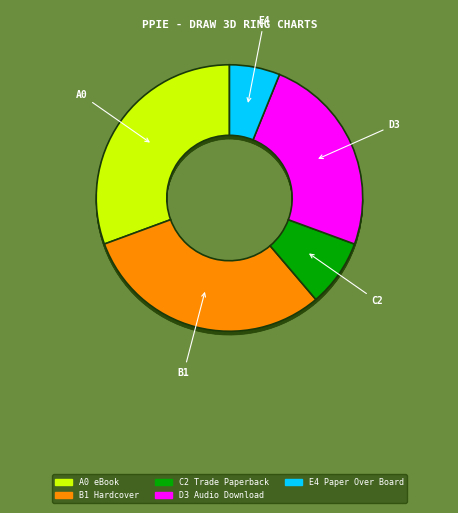

What portion of the pie excludes Trade Paperback?

91.8%